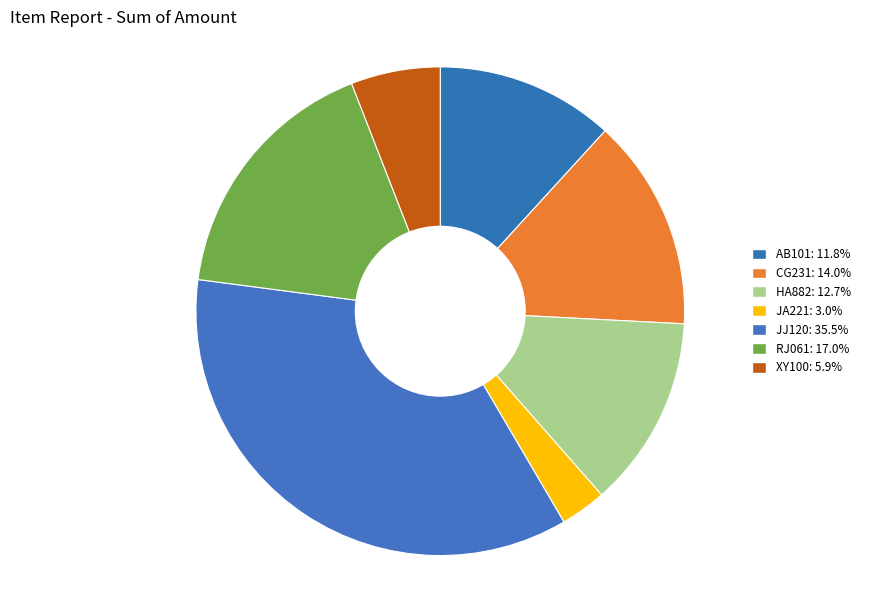

How many segments does this pie chart have?

7